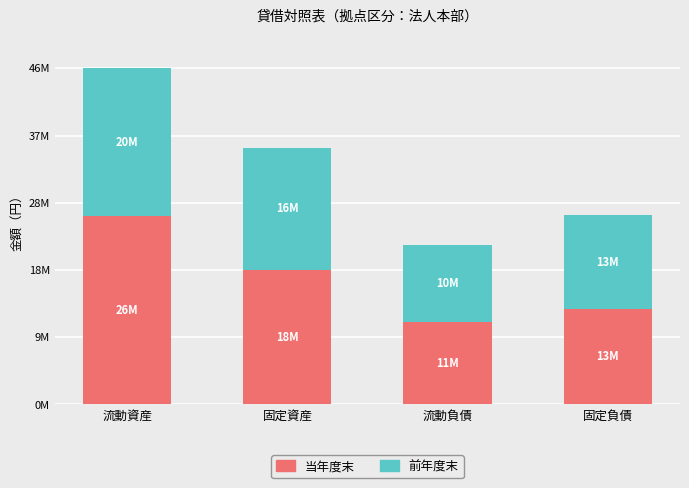

True or false: 当年度末 has a value of 18772663 at 固定資産.

True